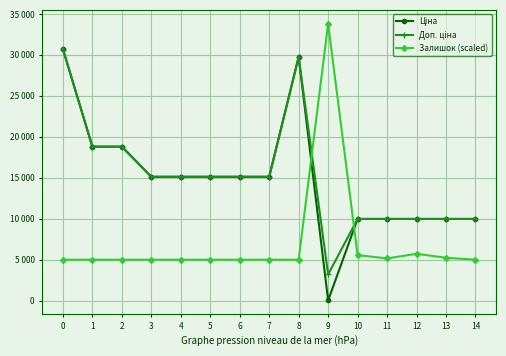

At which category does Доп. ціна reach its first local valley?

9